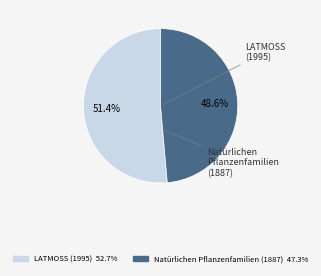

To the nearest percent, what is the difference between the LATMOSS (1995) and Natürlichen Pflanzenfamilien (1887) slice percentages?

3%